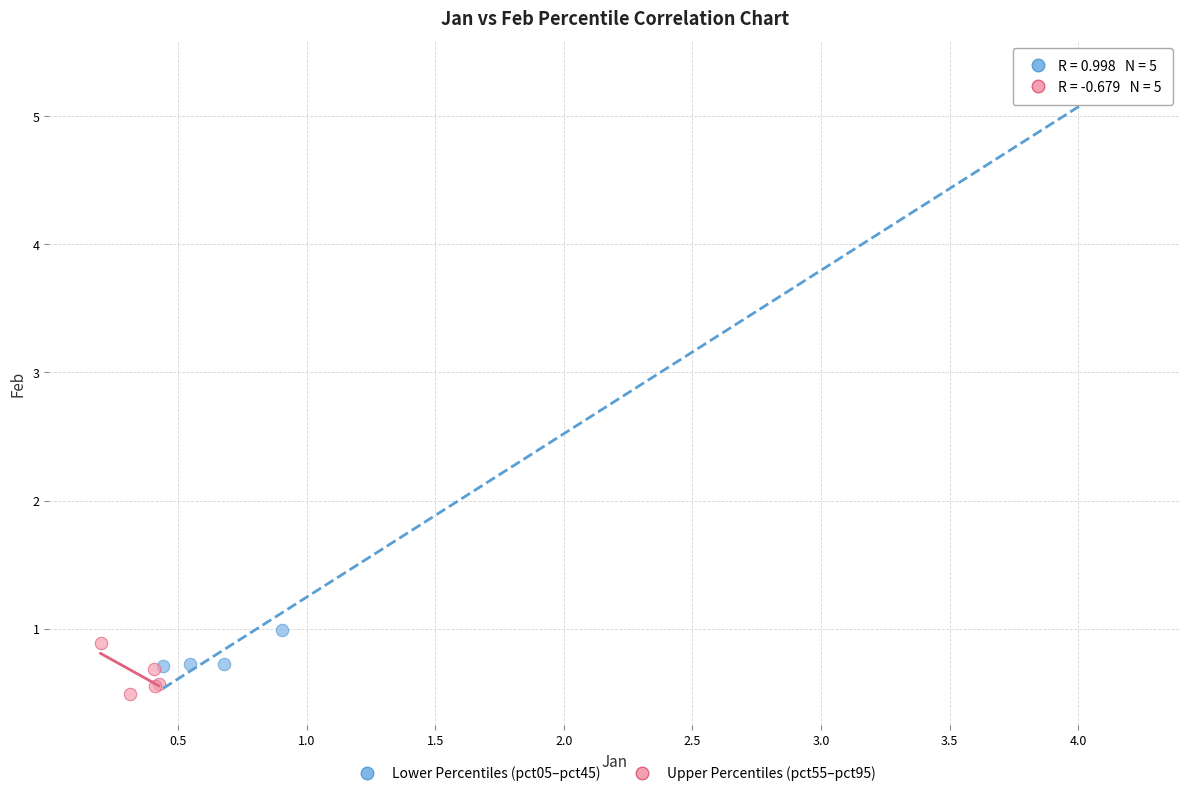

Which series contains the highest Y value?

Lower Percentiles (pct05–pct45)